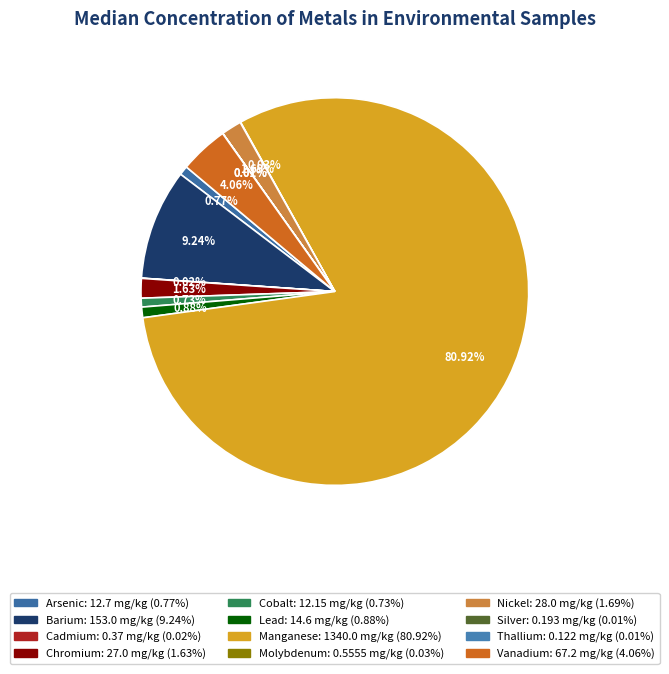

Count the number of slices in the pie.

12